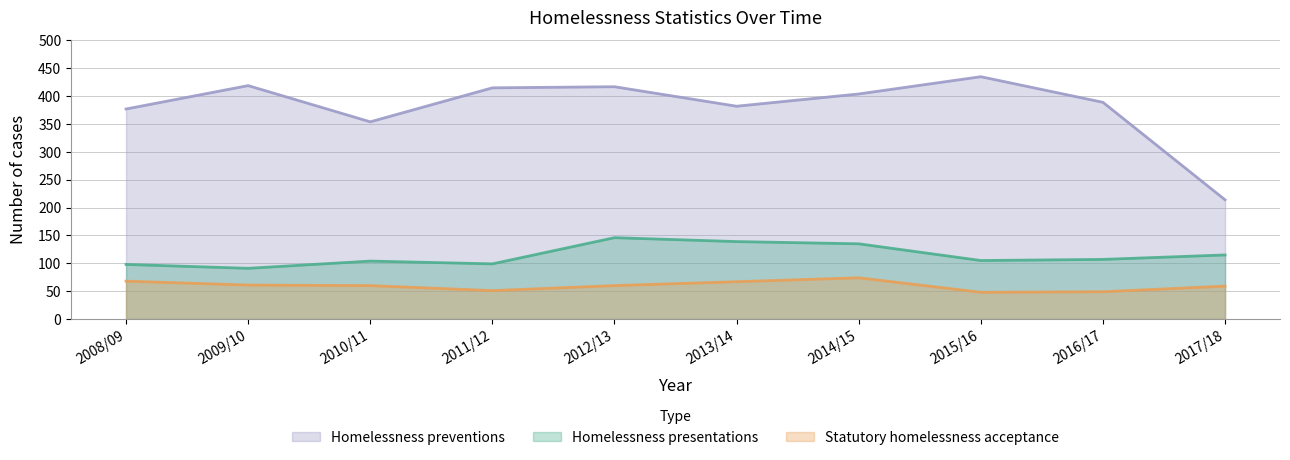

In Statutory homelessness acceptance, how many points are lower than both neighbors (excluding endpoints)?

2